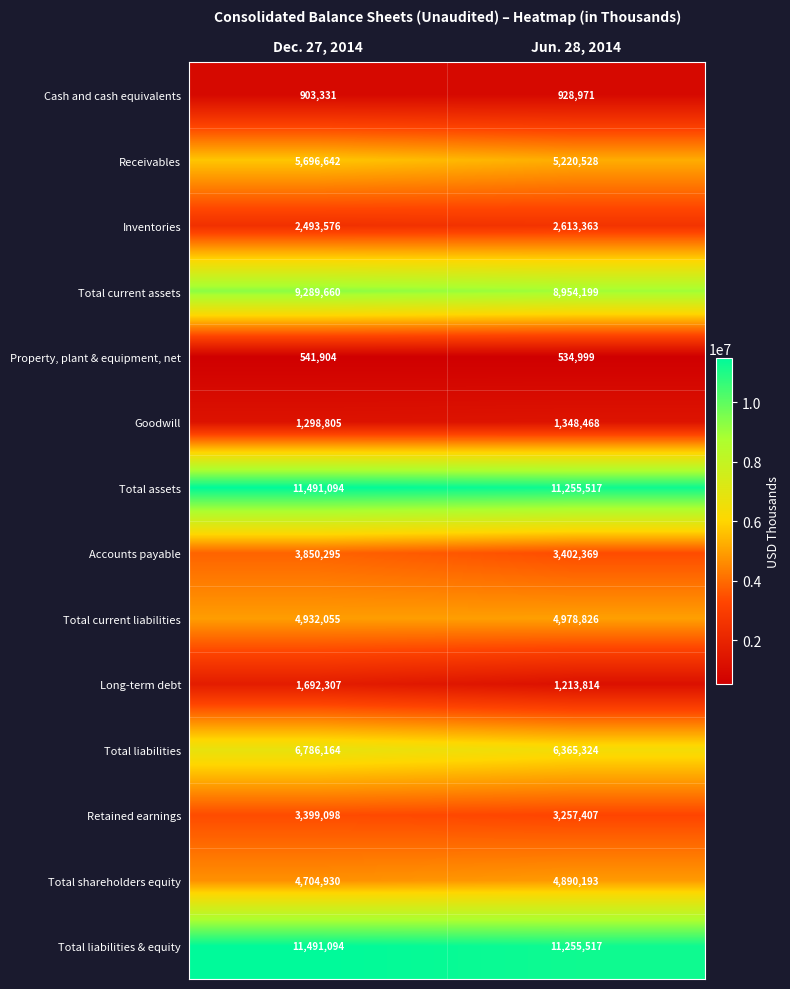

How many values in the Total liabilities series are below 6786164?

1